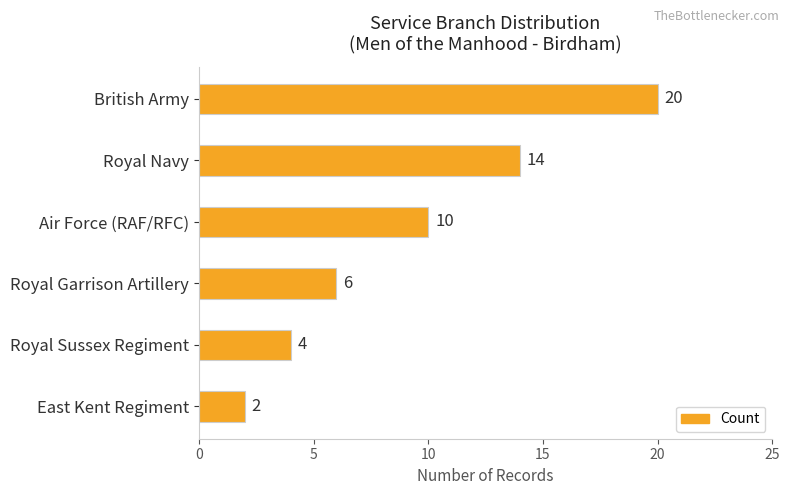

Reading top to bottom, what are all the values shown in this chart?

British Army=20	Royal Navy=14	Air Force (RAF/RFC)=10	Royal Garrison Artillery=6	Royal Sussex Regiment=4	East Kent Regiment=2